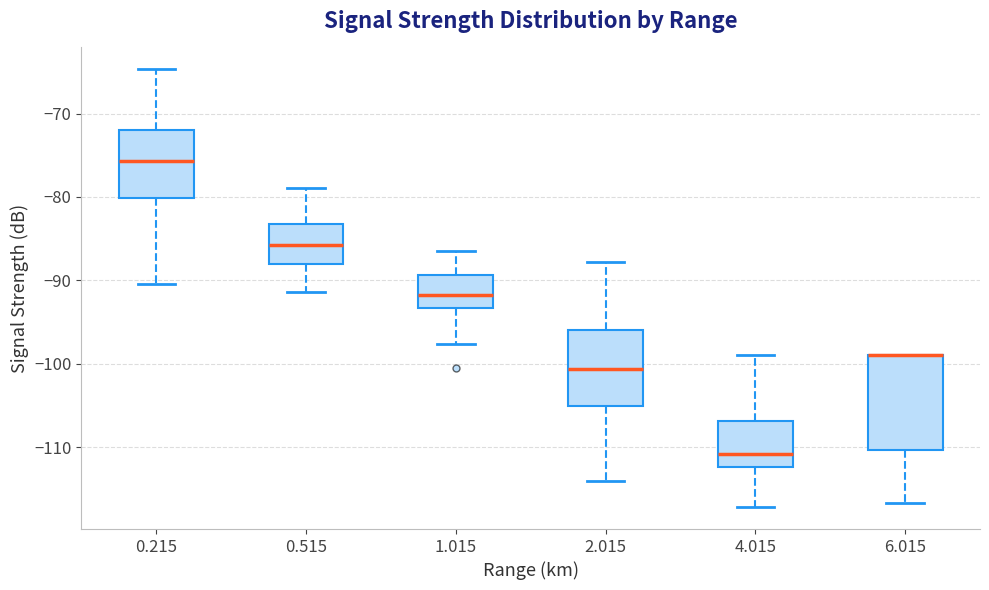

Reading left to right, transcribe this box plot: for each box, give where its median line is, the range the box spans, and where its two whiskers end, as read against the y-axis. The values are not printed on the chart, so give them approximately, as read against the axis.

0.215: median -76, box -80 to -72, whiskers -90 to -65
0.515: median -86, box -88 to -83, whiskers -91 to -79
1.015: median -92, box -93 to -89, whiskers -98 to -86
2.015: median -101, box -105 to -96, whiskers -114 to -88
4.015: median -111, box -112 to -107, whiskers -117 to -99
6.015: median -99 (drawn on the box's upper edge), box -110 to -99, whiskers -117 to -99